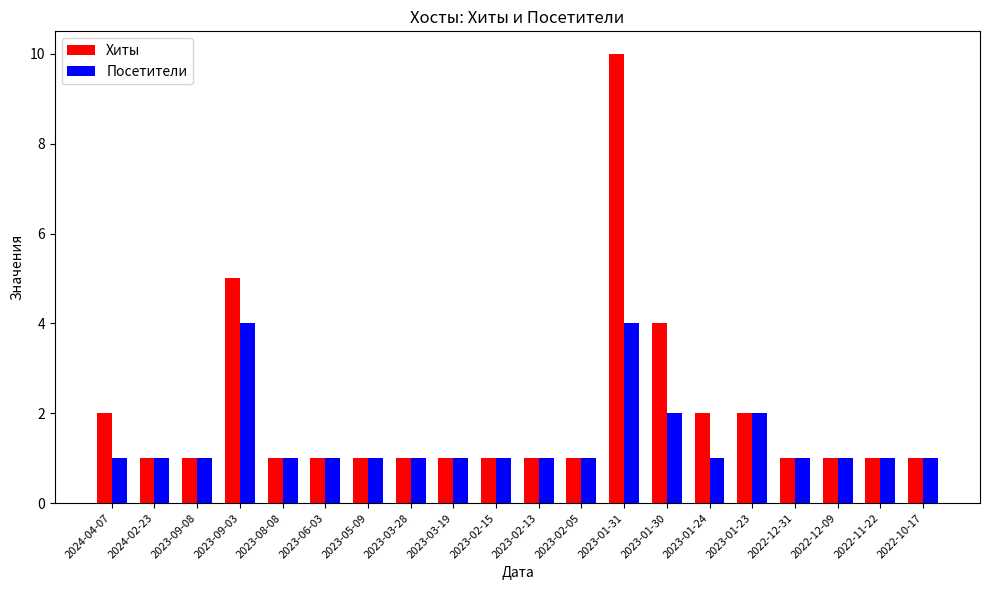

What is the highest value of the Хиты series?

10